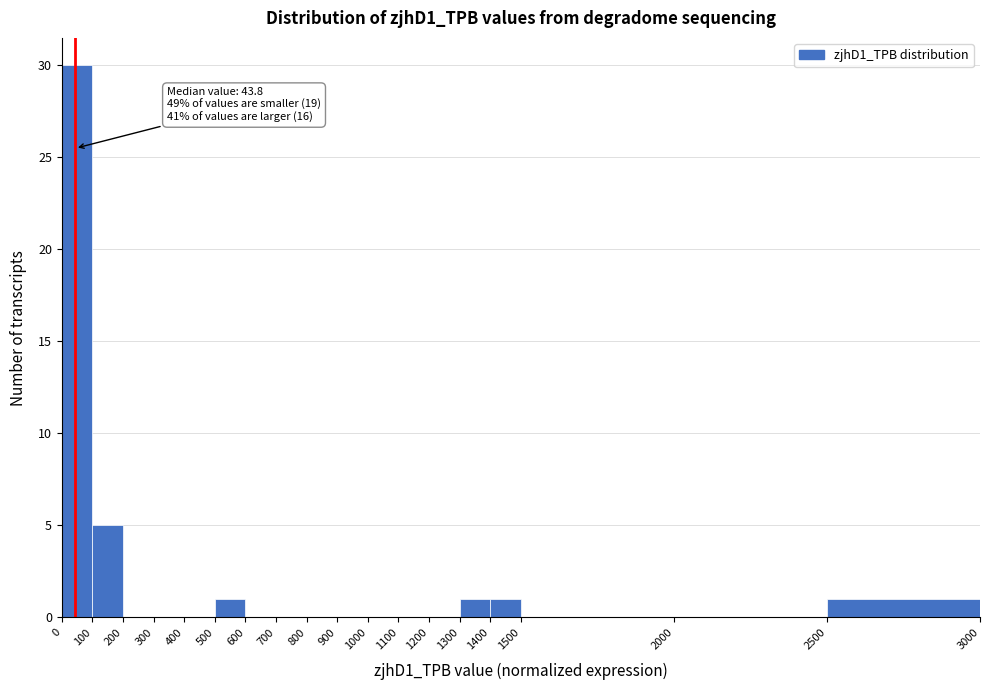

Over which range of the x-axis is the bar tallest?

0 to 100